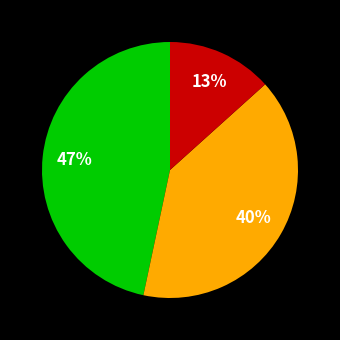

To the nearest percent, what is the average slice percentage?

33%